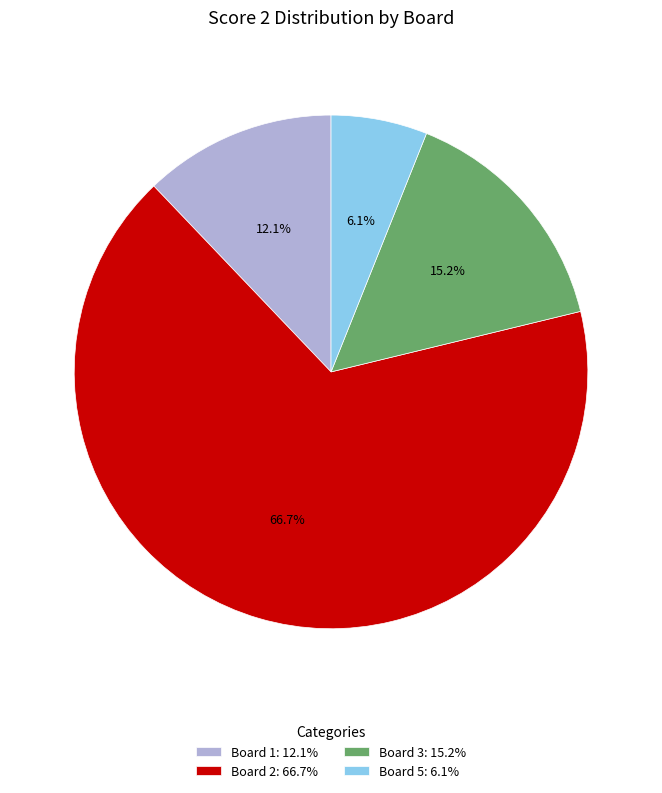

Which category has the smallest portion of the pie?

Board 5: 6.1%